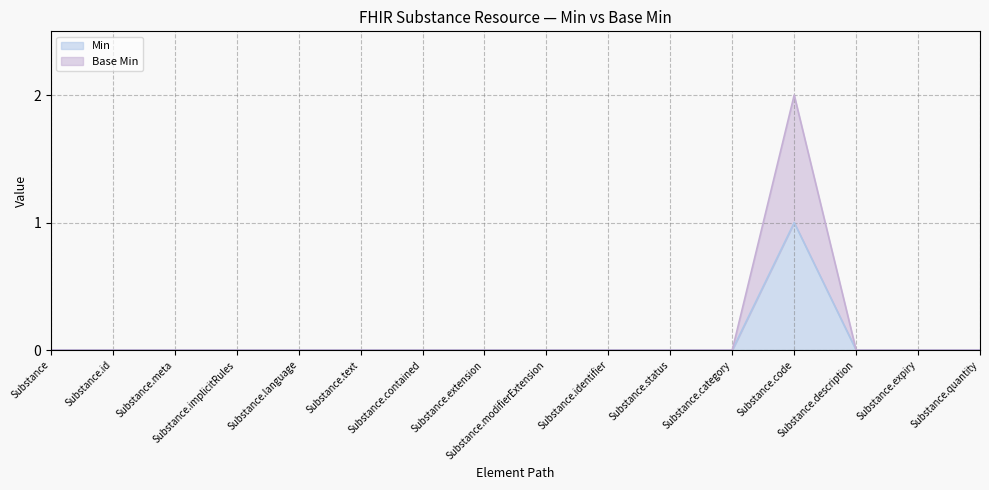

List the labels in order of Base Min value, smallest first.

Substance, Substance.id, Substance.meta, Substance.implicitRules, Substance.language, Substance.text, Substance.contained, Substance.extension, Substance.modifierExtension, Substance.identifier, Substance.status, Substance.category, Substance.description, Substance.expiry, Substance.quantity, Substance.code